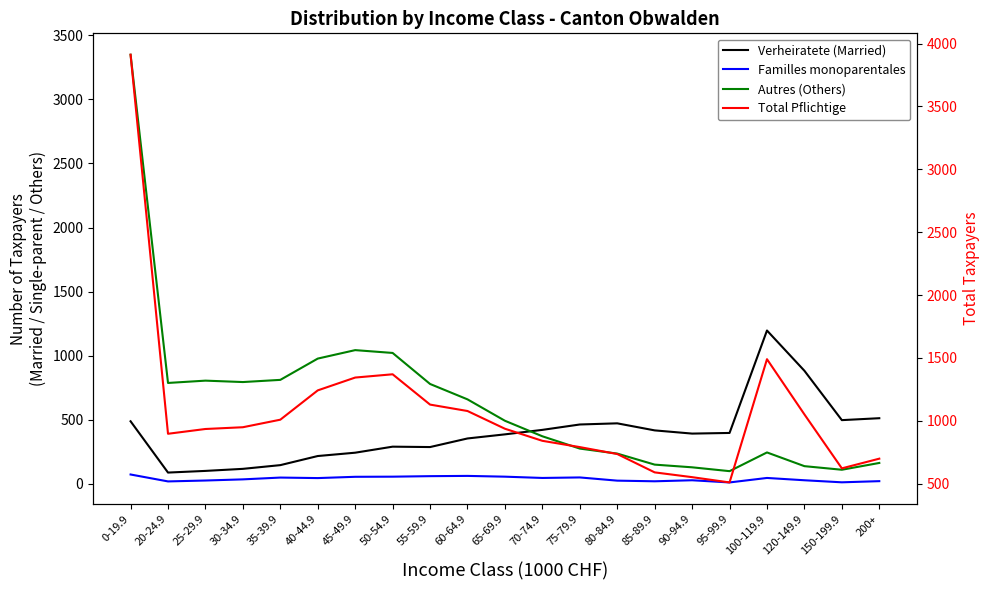

At which label is Familles monoparentales closest to 43?

40-44.9